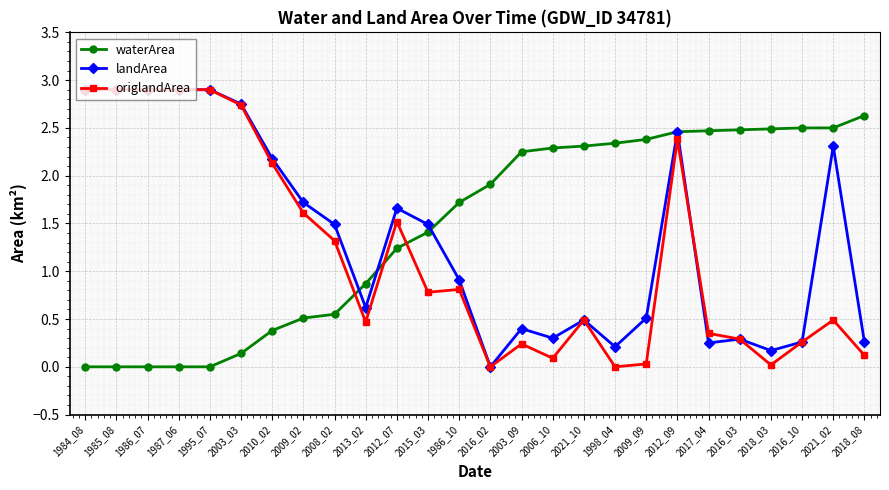

What is the average value of the waterArea series?

1.5